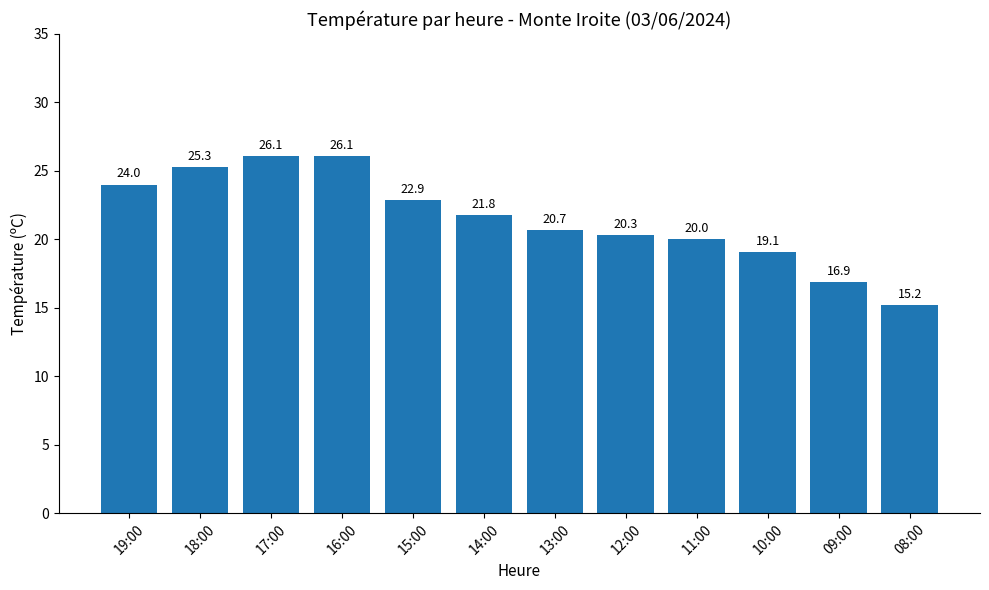

Are the bars horizontal?

No